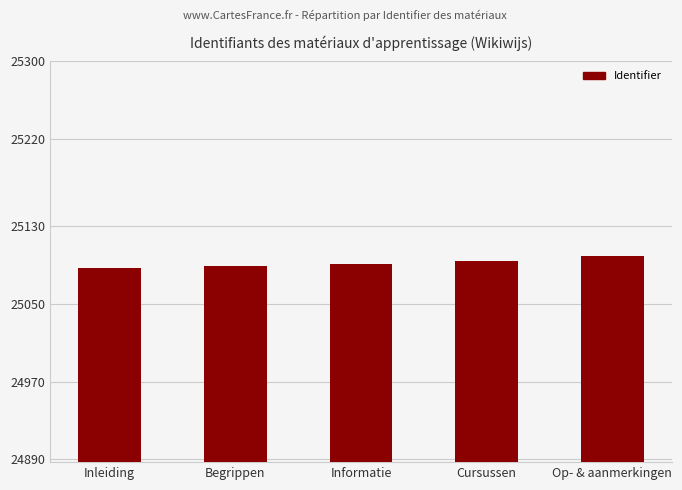

What is the minimum value shown in the chart?

25087